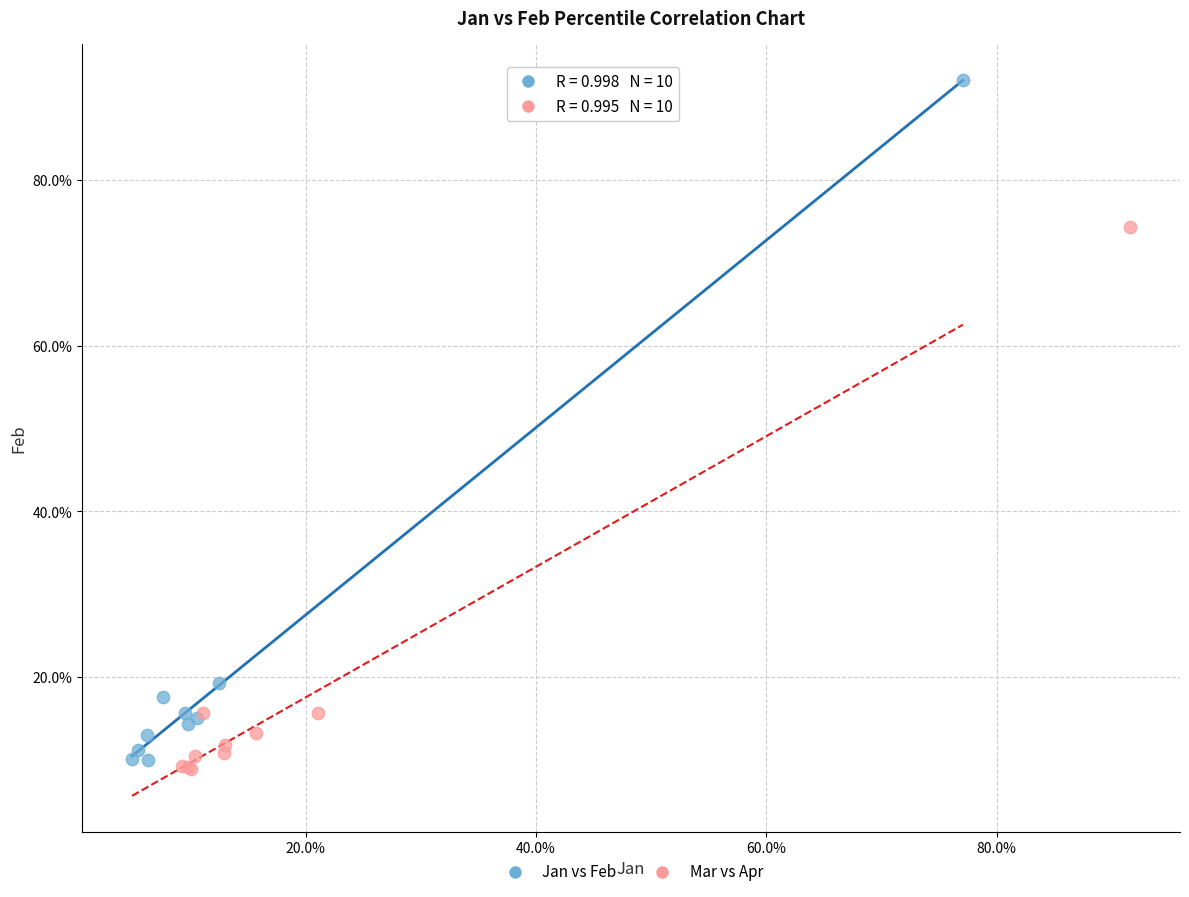

What are all the series names shown in the legend?

Jan vs Feb, Mar vs Apr